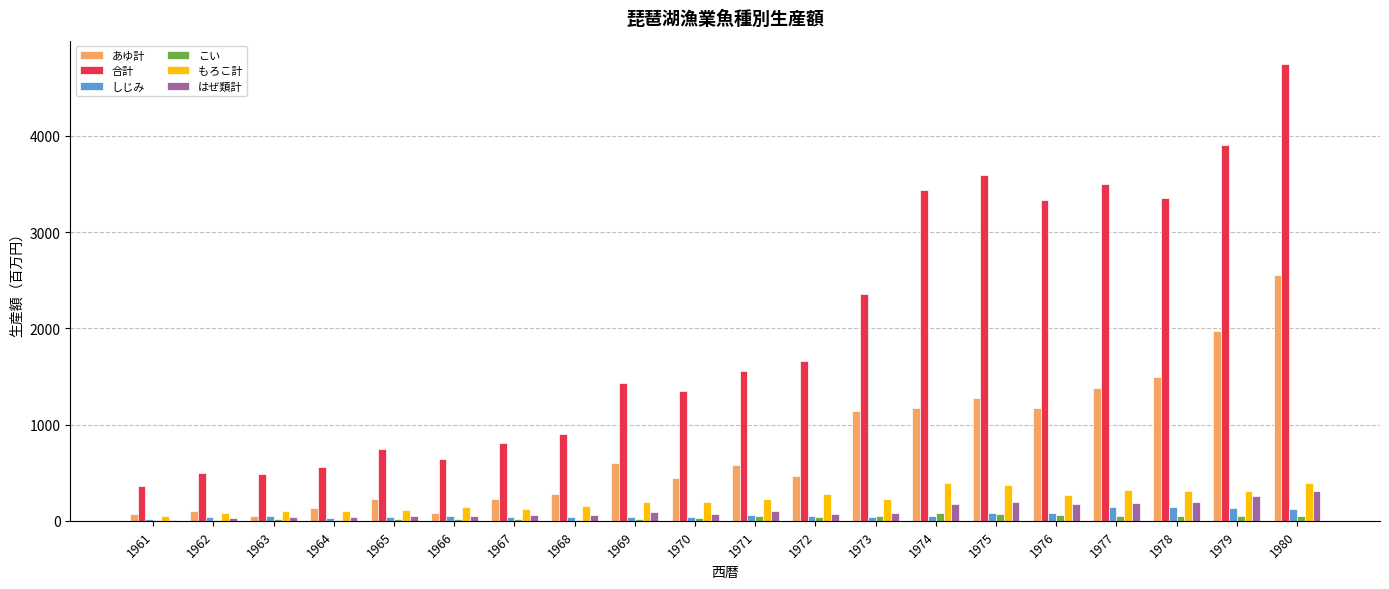

Which series has the largest range (max minus min)?

合計